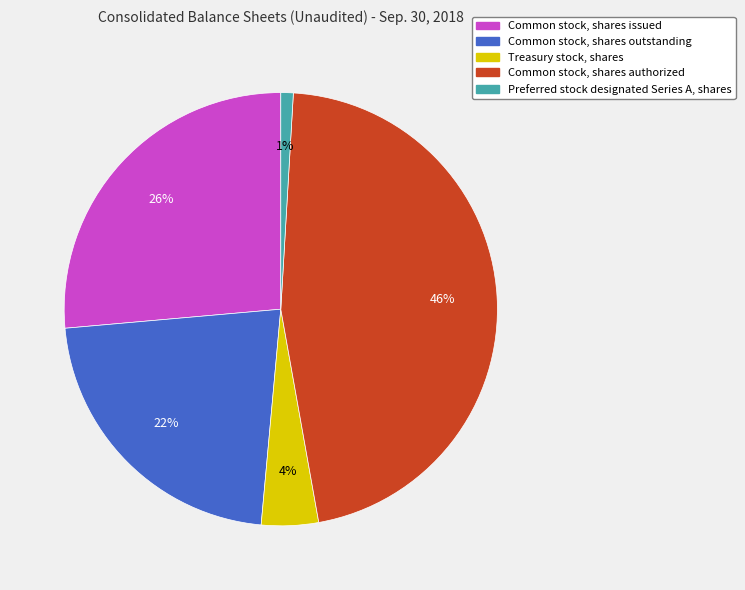

Do Common stock, shares issued and Common stock, shares authorized together represent more than half of the pie?

Yes